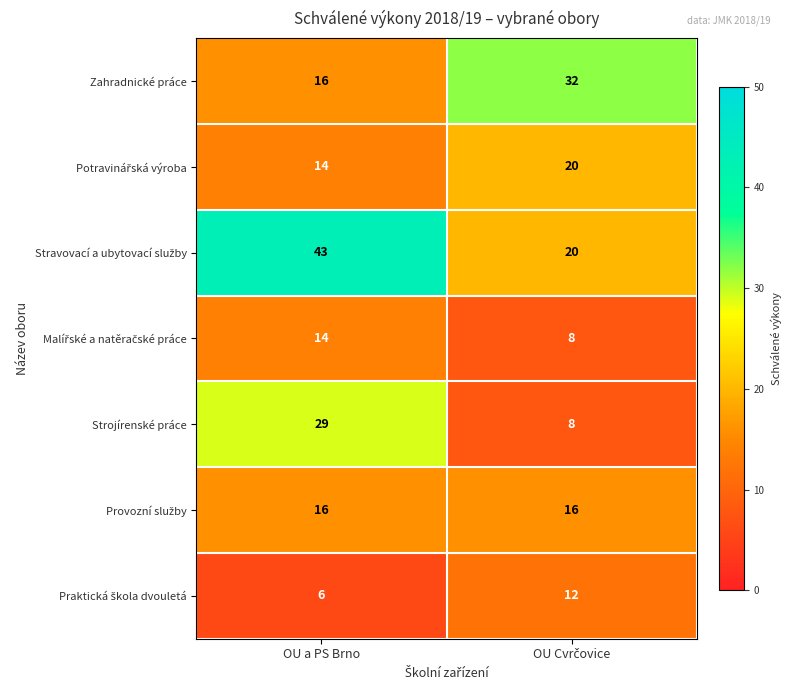

What is the difference between the maximum and minimum values in the Zahradnické práce series?

16